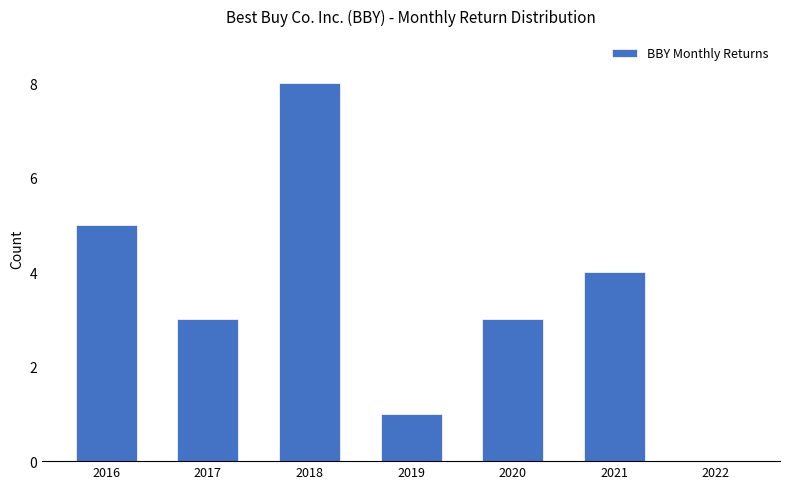

What is the average value?

3